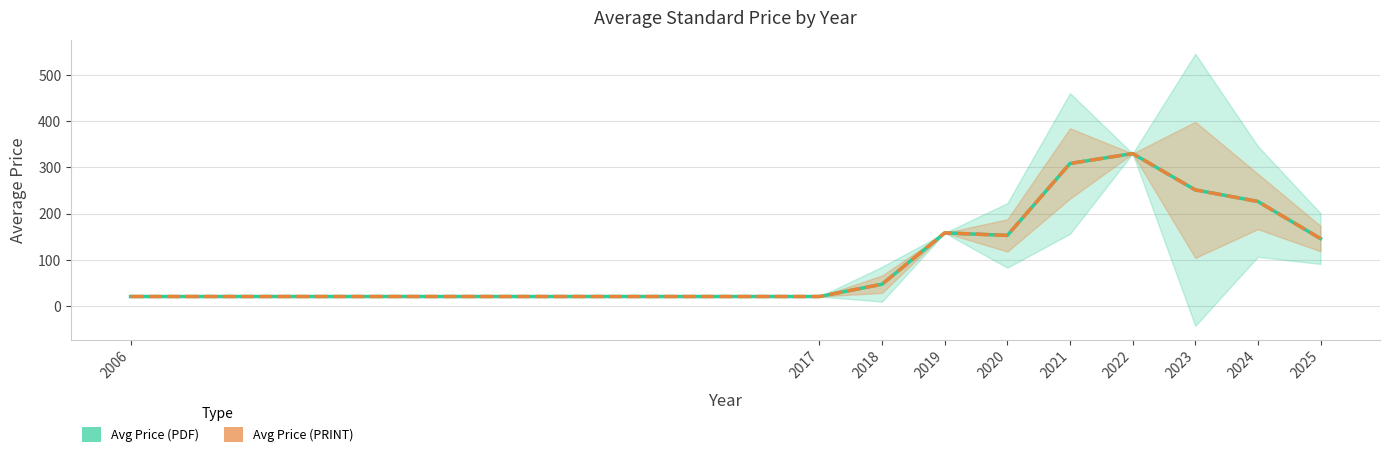

Rank the categories by Avg Price (PRINT) value from highest to lowest.

2022, 2021, 2023, 2024, 2019, 2020, 2025, 2018, 2006, 2017